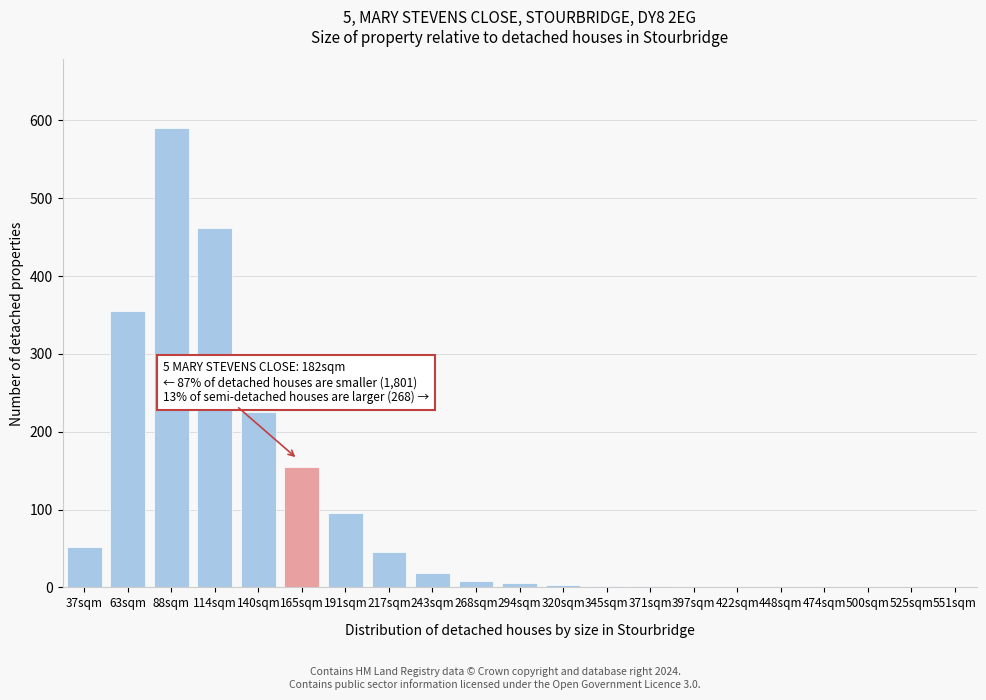

What is the sum of all values?

2020